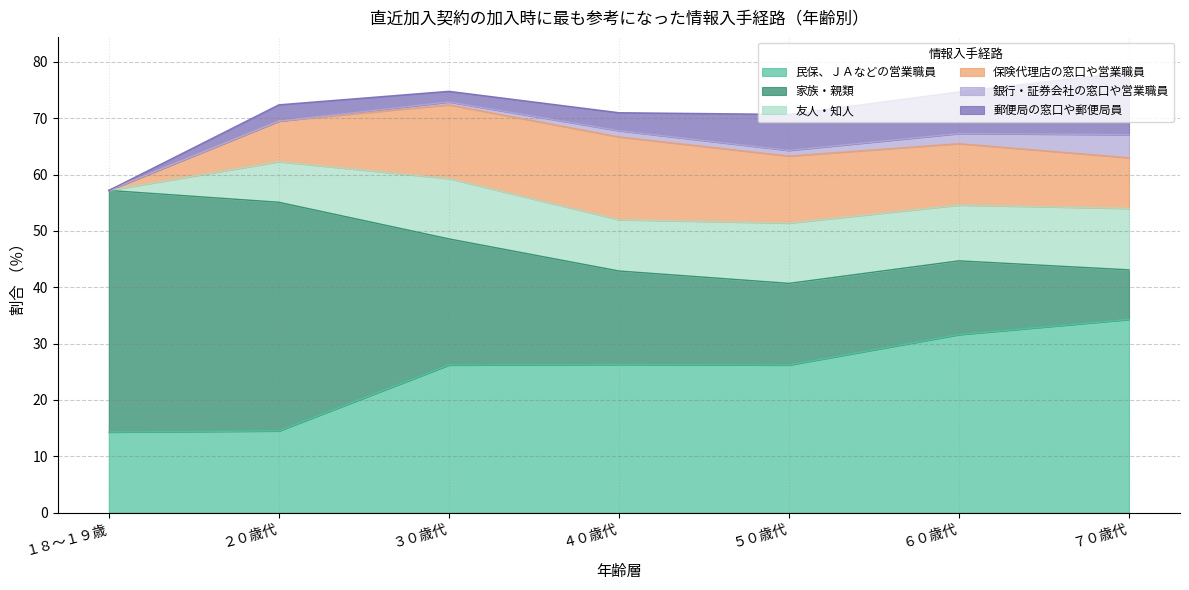

Read the 友人・知人 value at ４０歳代.

9.1